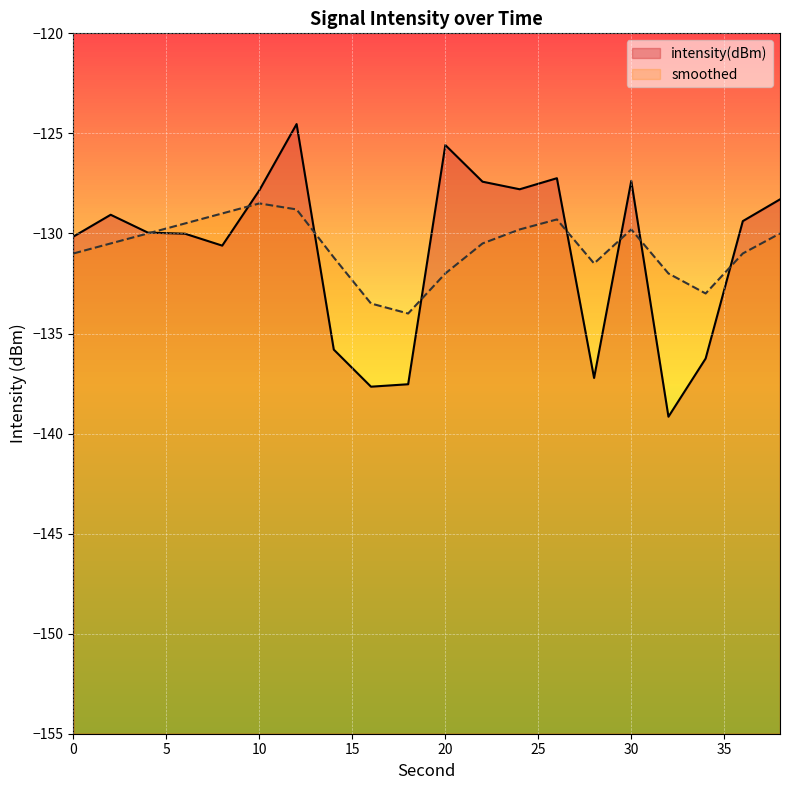

What is the difference between the maximum and minimum values in the smoothed series?

5.5